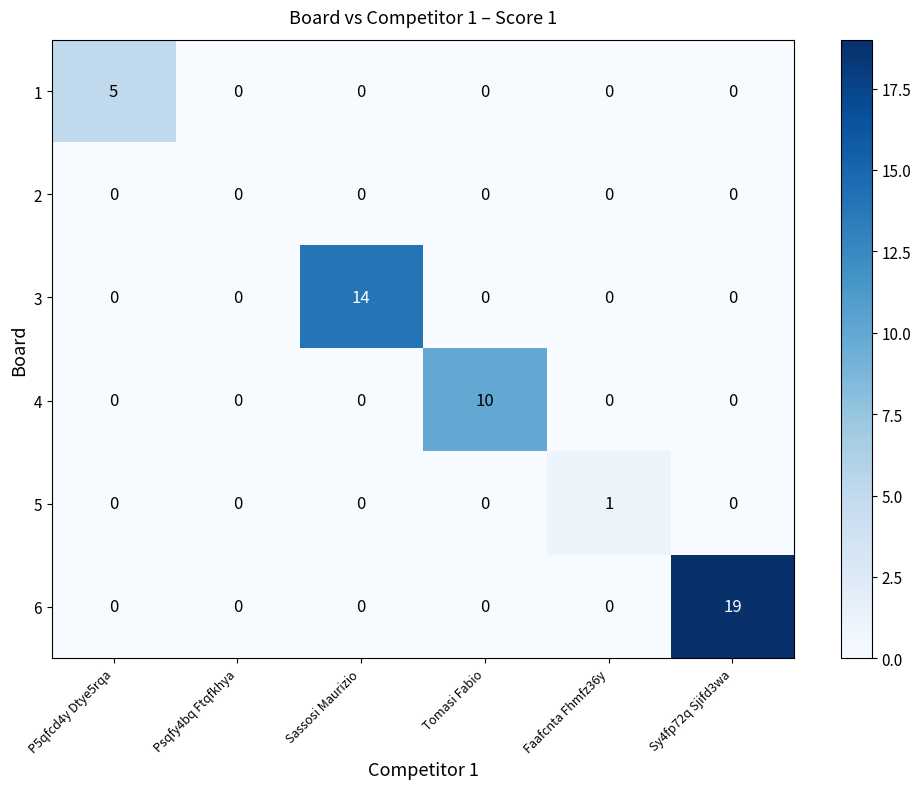

Rank the series by their maximum value, from highest to lowest.

6, 3, 4, 1, 5, 2